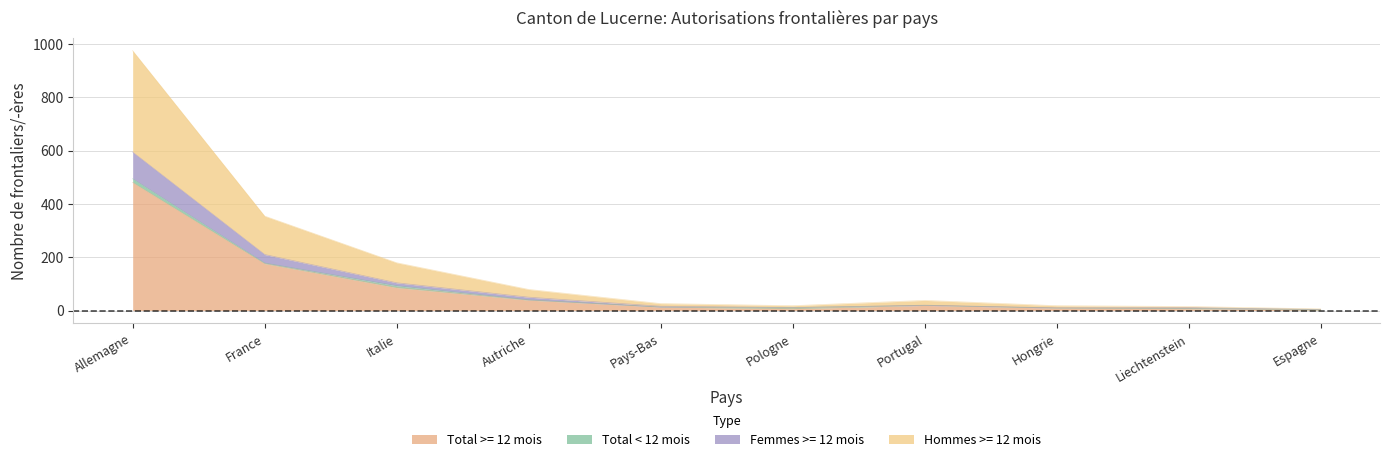

Is it true that Femmes >= 12 mois equals 7 at Espagne?

False